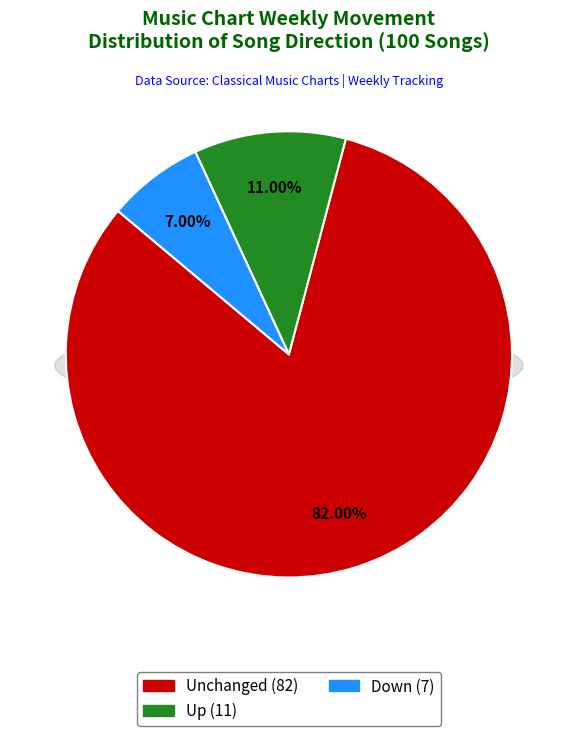

Count the number of slices in the pie.

3